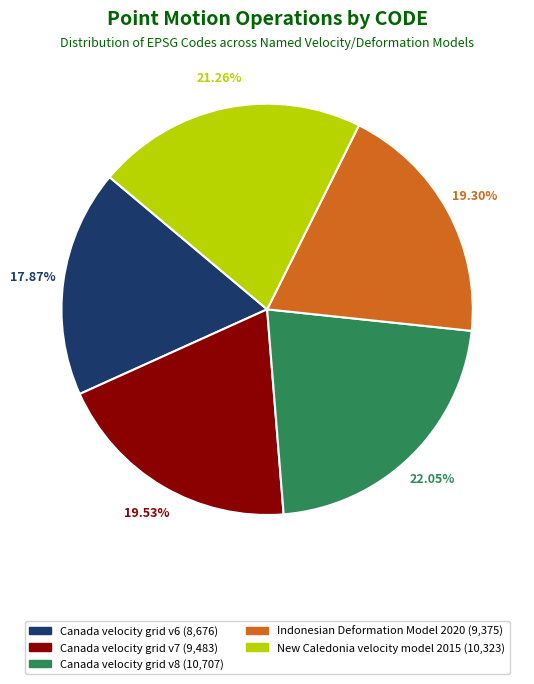

Which slice is the smallest?

Canada velocity grid v6